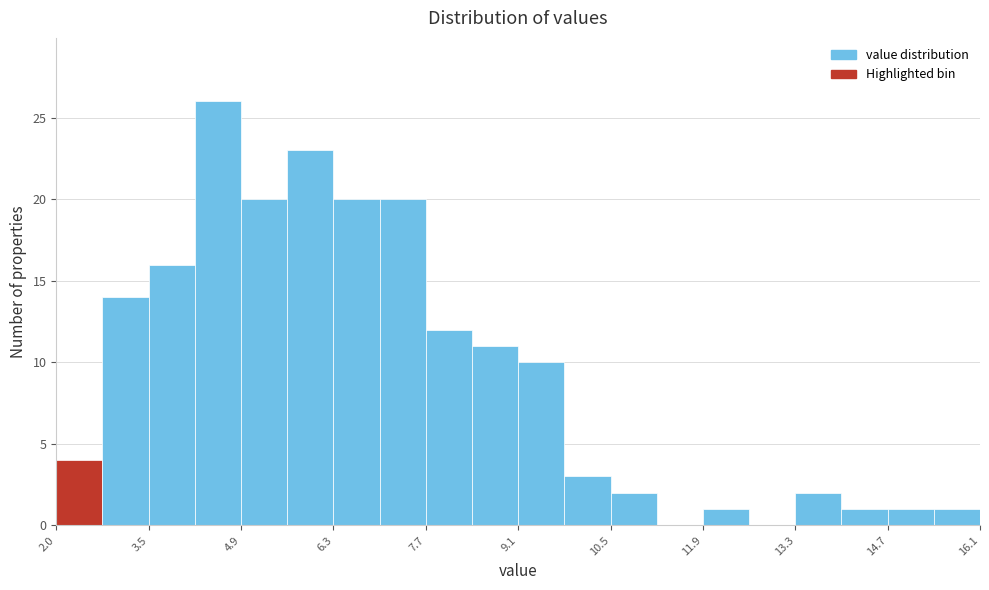

Read against the x-axis, roughly where is the centre of the tallest bar?

4.6